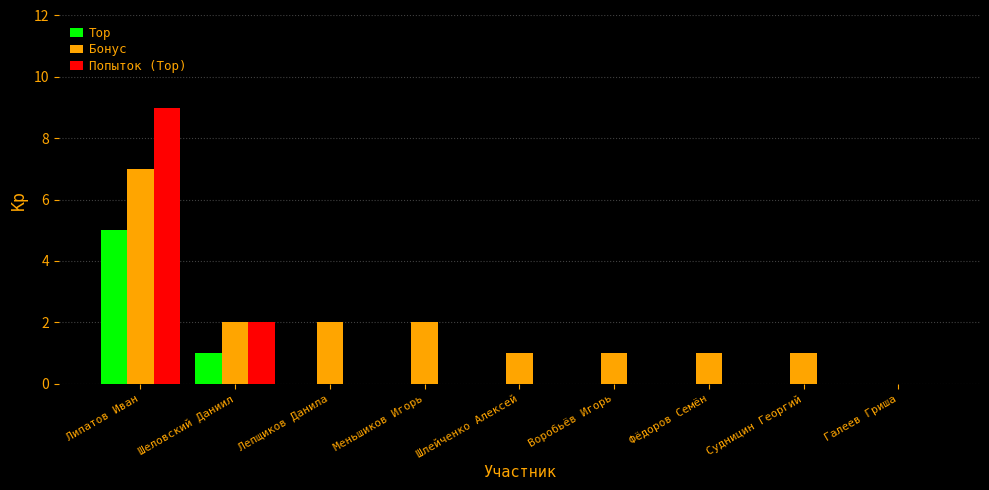

What is the approximate value of Попыток (Top) at Липатов Иван?

9